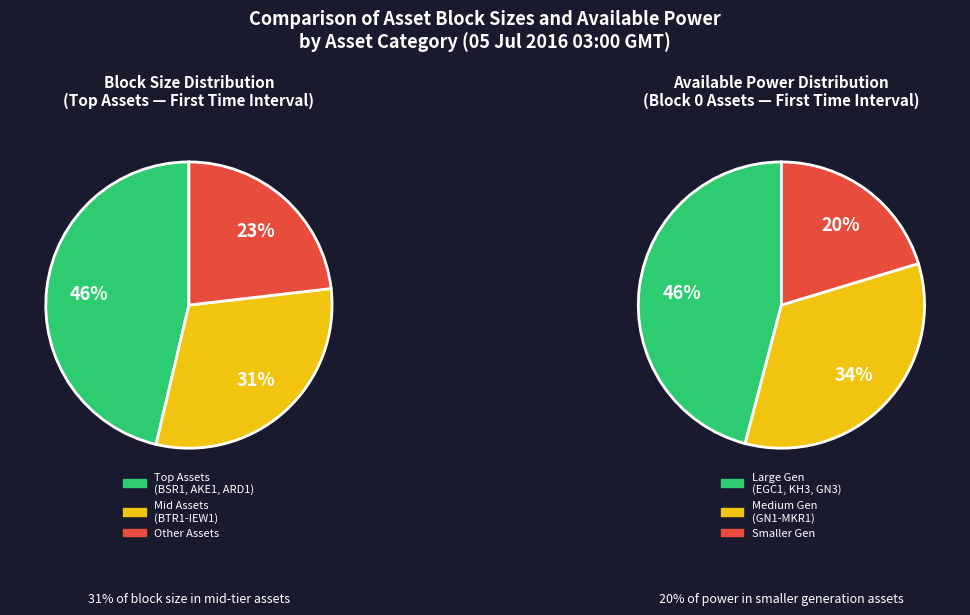

Does OWF1 represent more than half of the total?

No